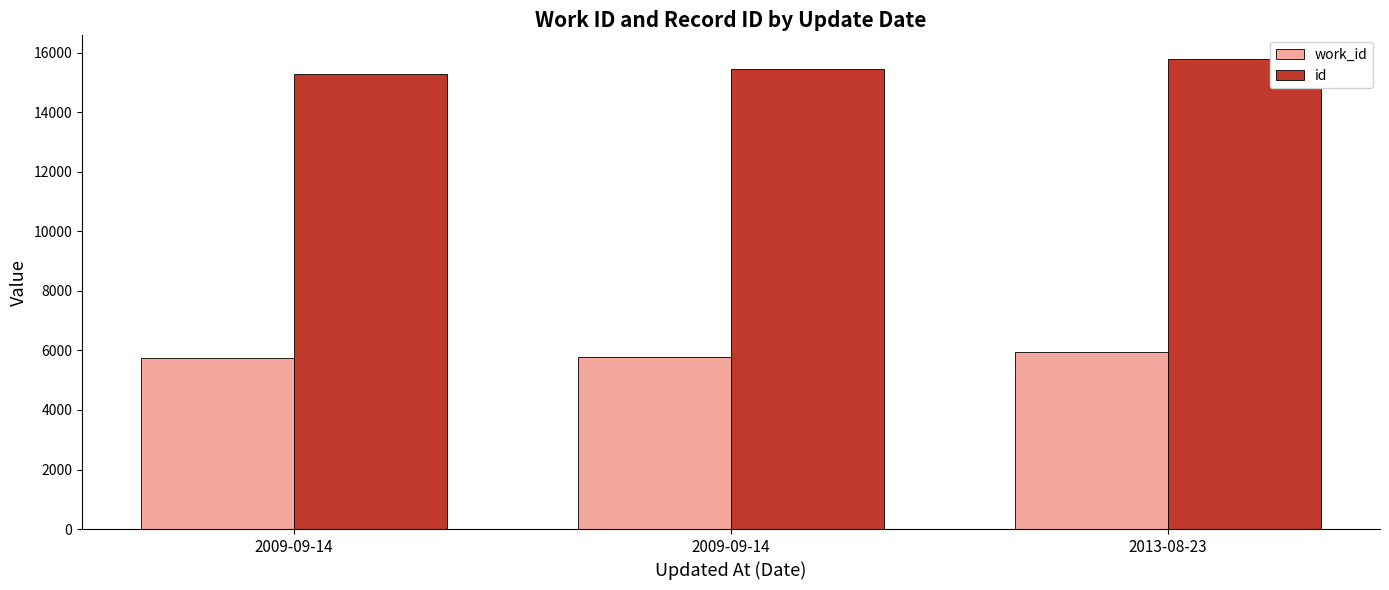

What are all the series names shown in the legend?

work_id, id